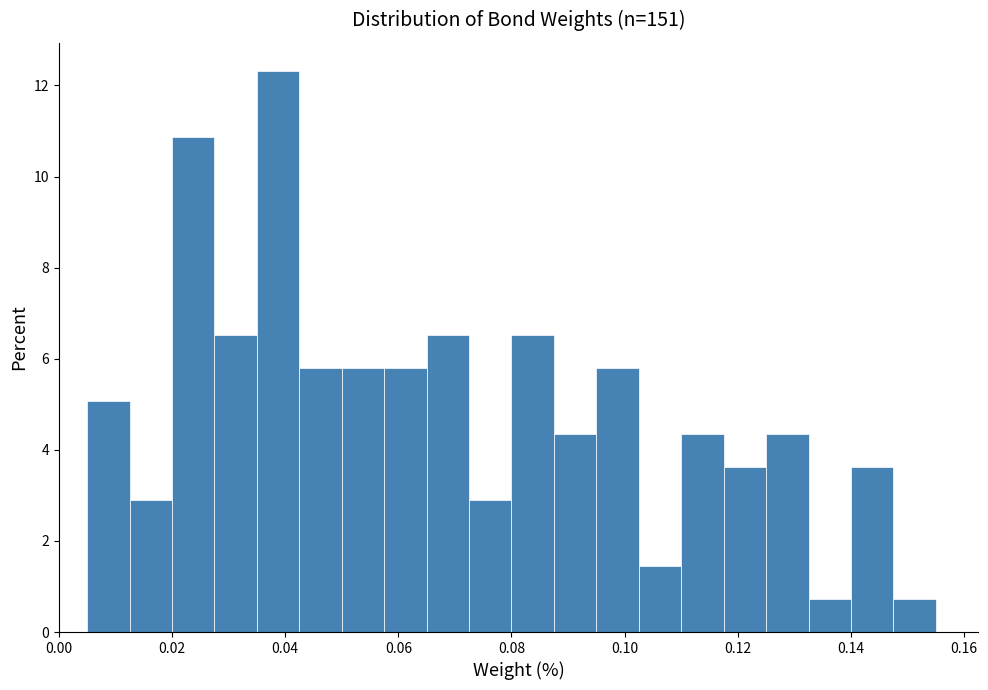

Around what value on the x-axis is the tallest bar? Give the approximate position of its centre, as read against the axis.

0.038